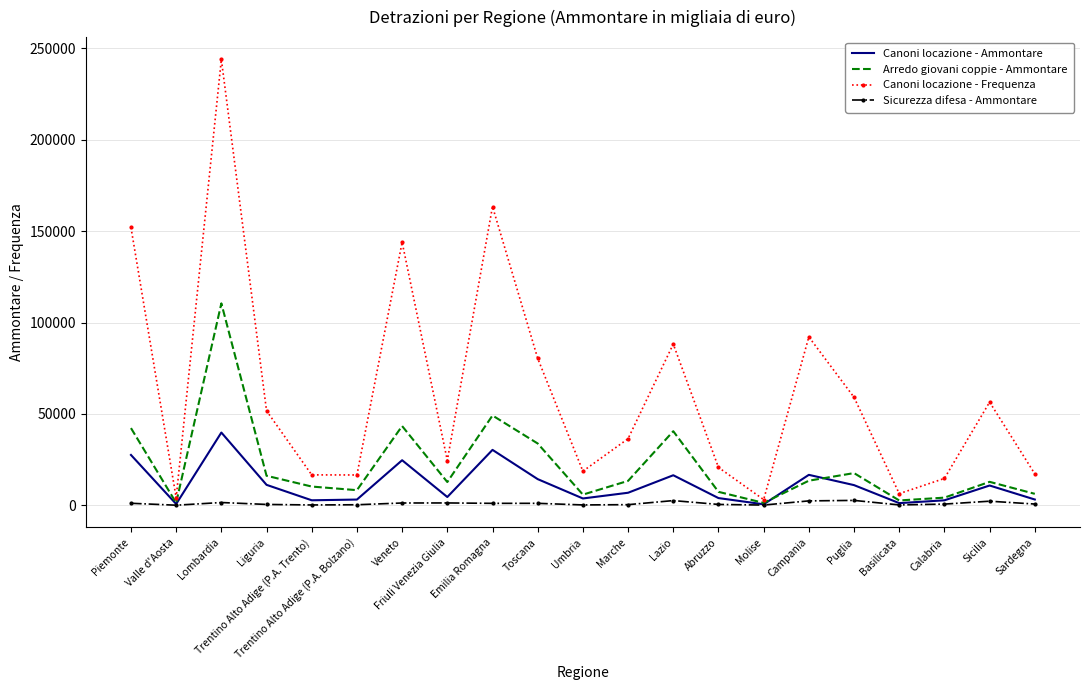

At which category does Canoni locazione - Frequenza reach its first local peak?

Lombardia